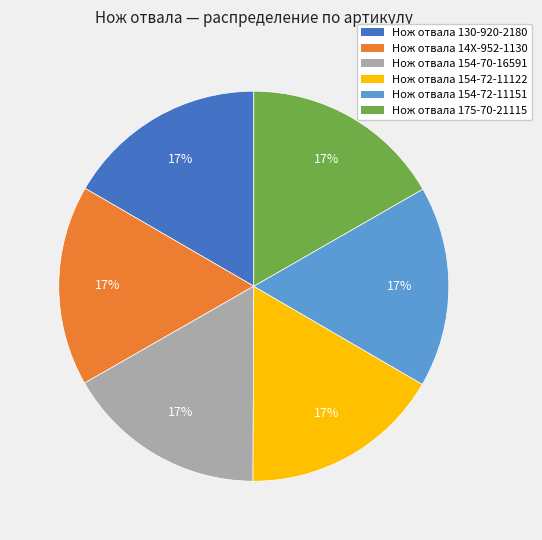

What is the ratio of the value at Нож отвала 154-72-11151 to the value at Нож отвала 130-920-2180?

1.0